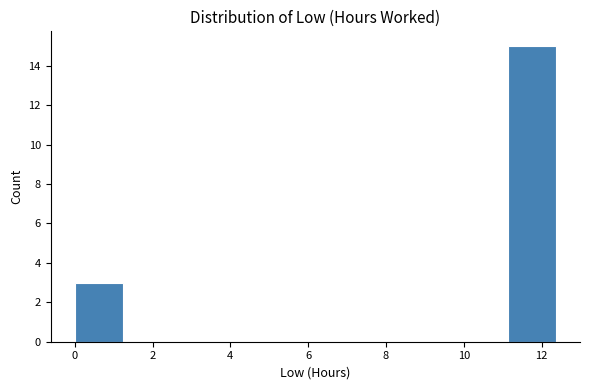

Reading left to right, transcribe this chart: for each bar, give the range it covers on the x-axis and its height. Neither the bar edges nor the heights are printed on the chart, so give them approximately, as read against the axes.

0.0 to 1.2: 3
1.2 to 2.4: 0
2.4 to 3.8: 0
3.8 to 5.0: 0
5.0 to 6.2: 0
6.2 to 7.4: 0
7.4 to 8.6: 0
8.6 to 9.8: 0
9.8 to 11.2: 0
11.2 to 12.4: 15